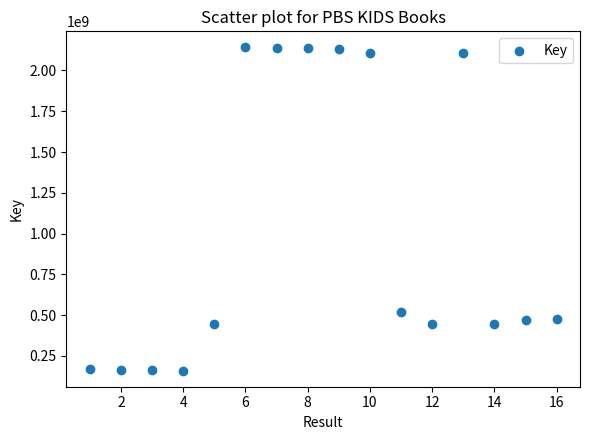

What is the range of X values (max minus min)?

15